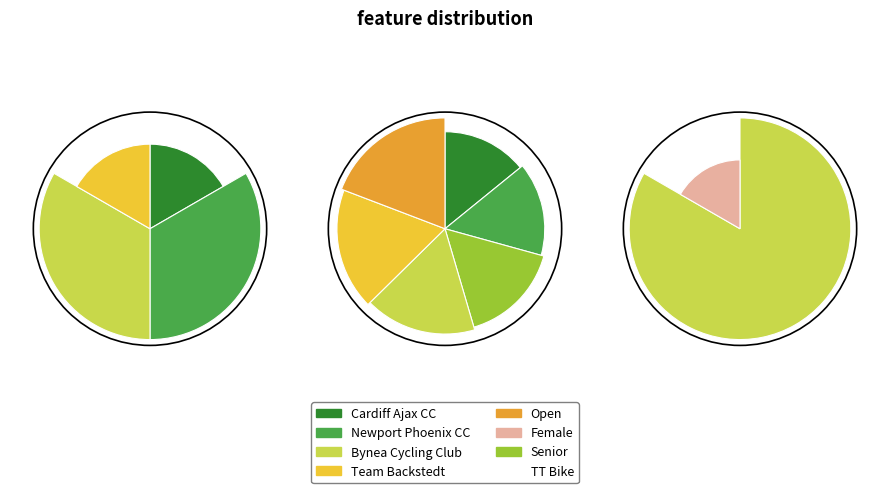

Which slice is the smallest?

Cardiff Ajax CC